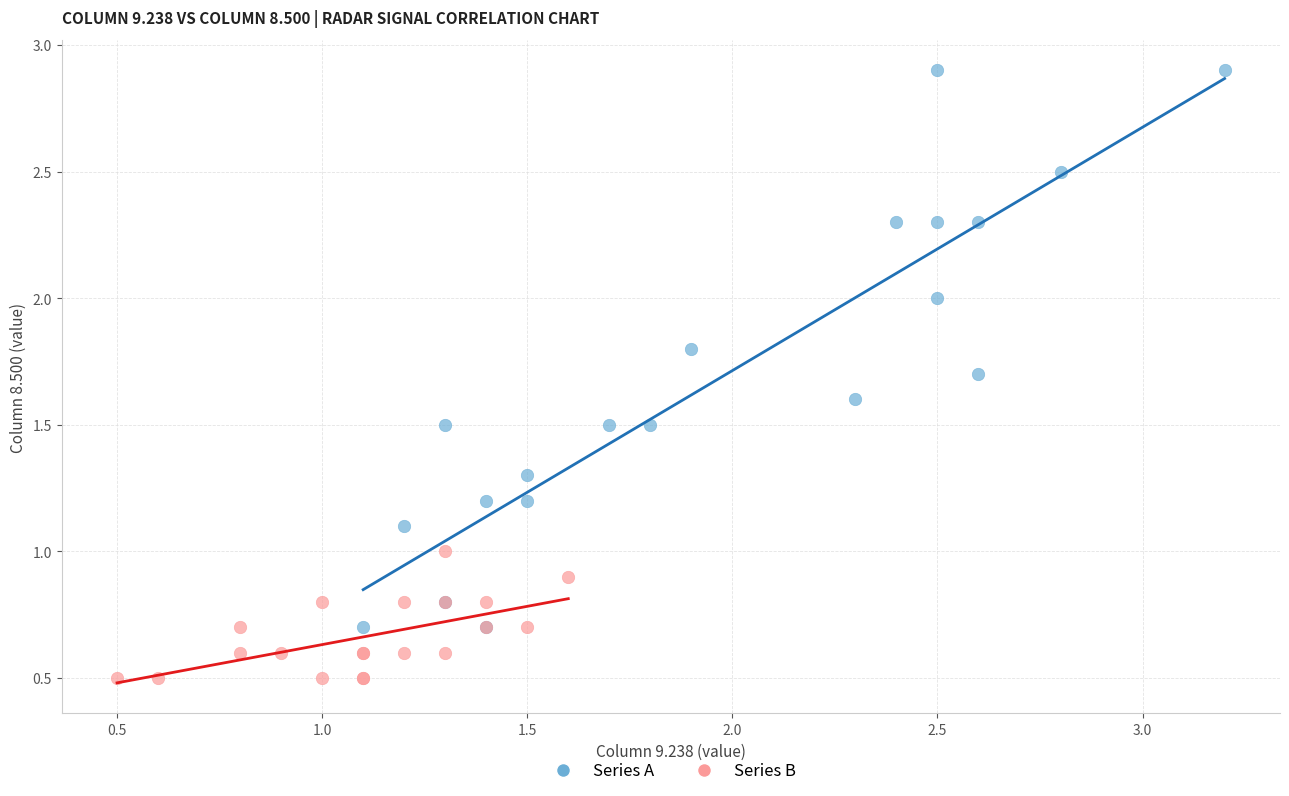

Which series contains the lowest Y value?

Series B